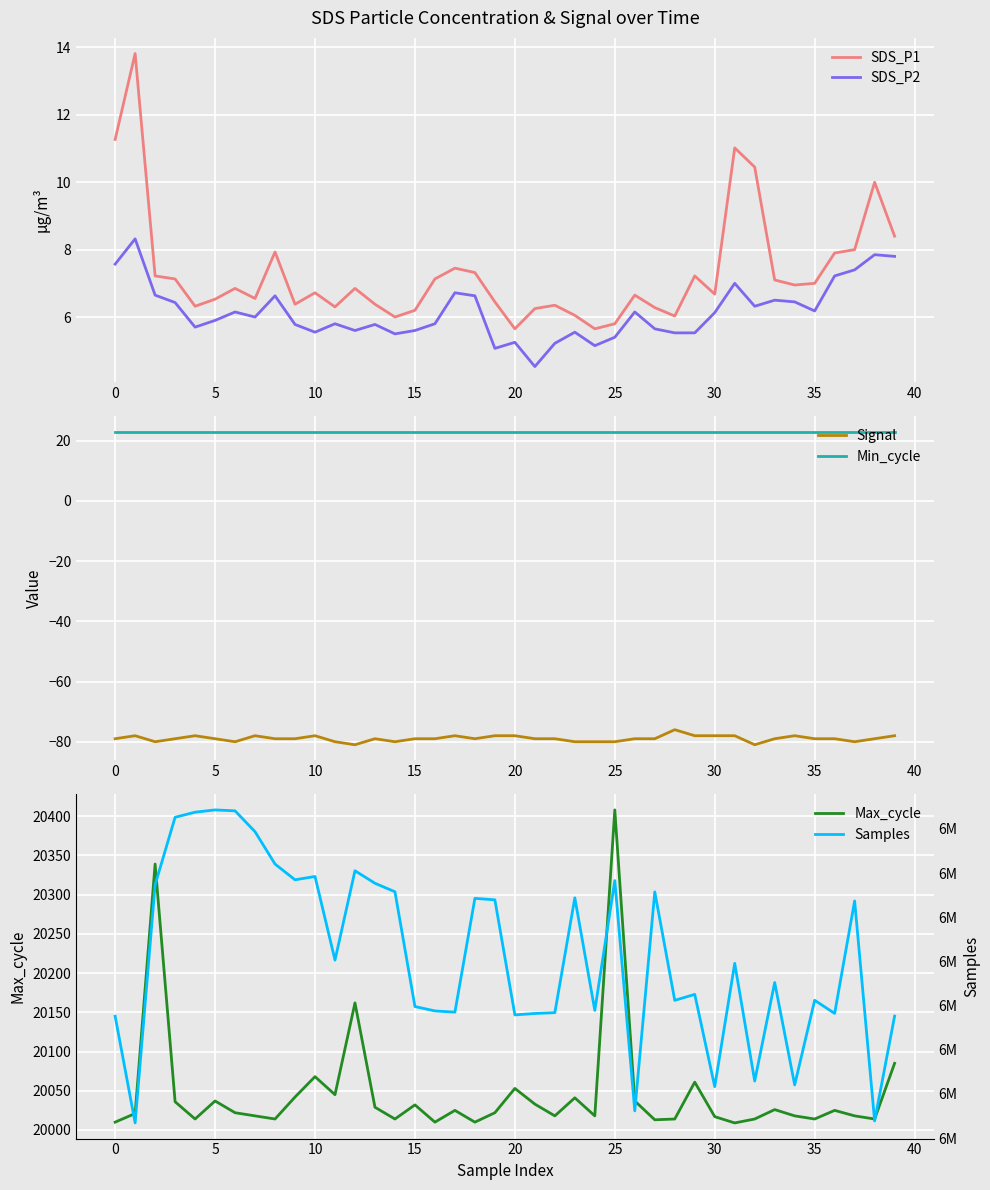

Between 24 and 13, which is larger?

13